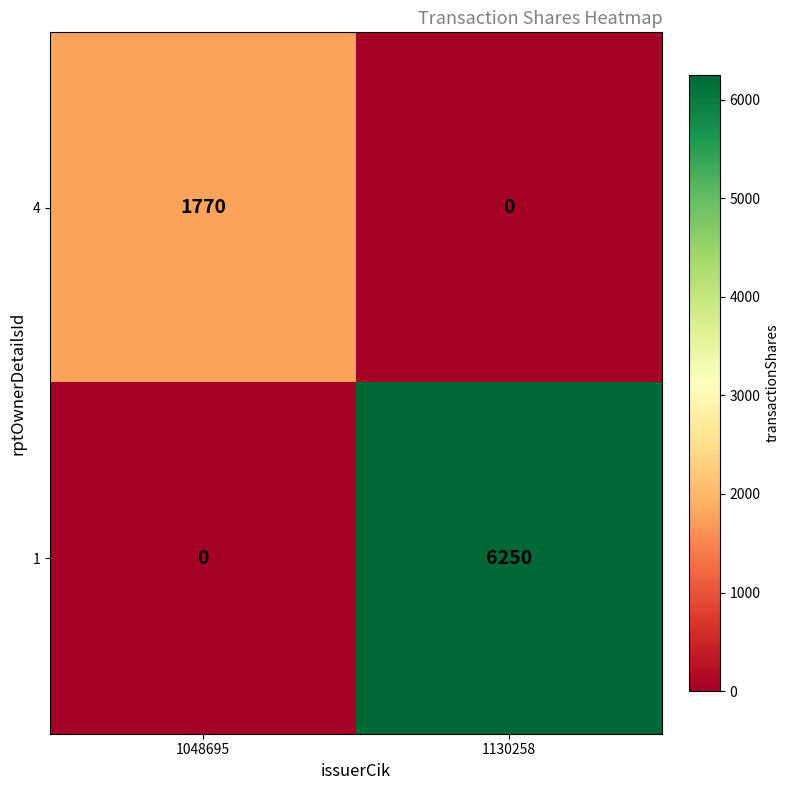

At how many categories does at least one series exceed 5901?

1